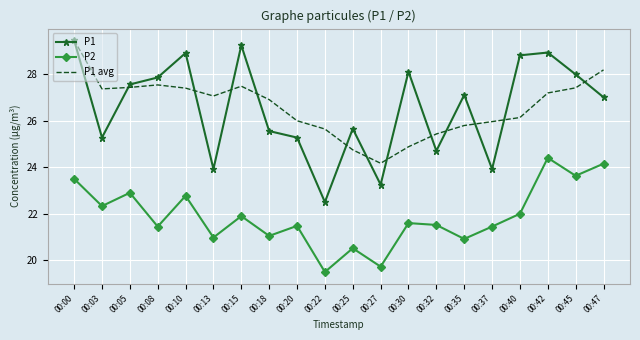

At which label does P1 first exceed 27?

00:00